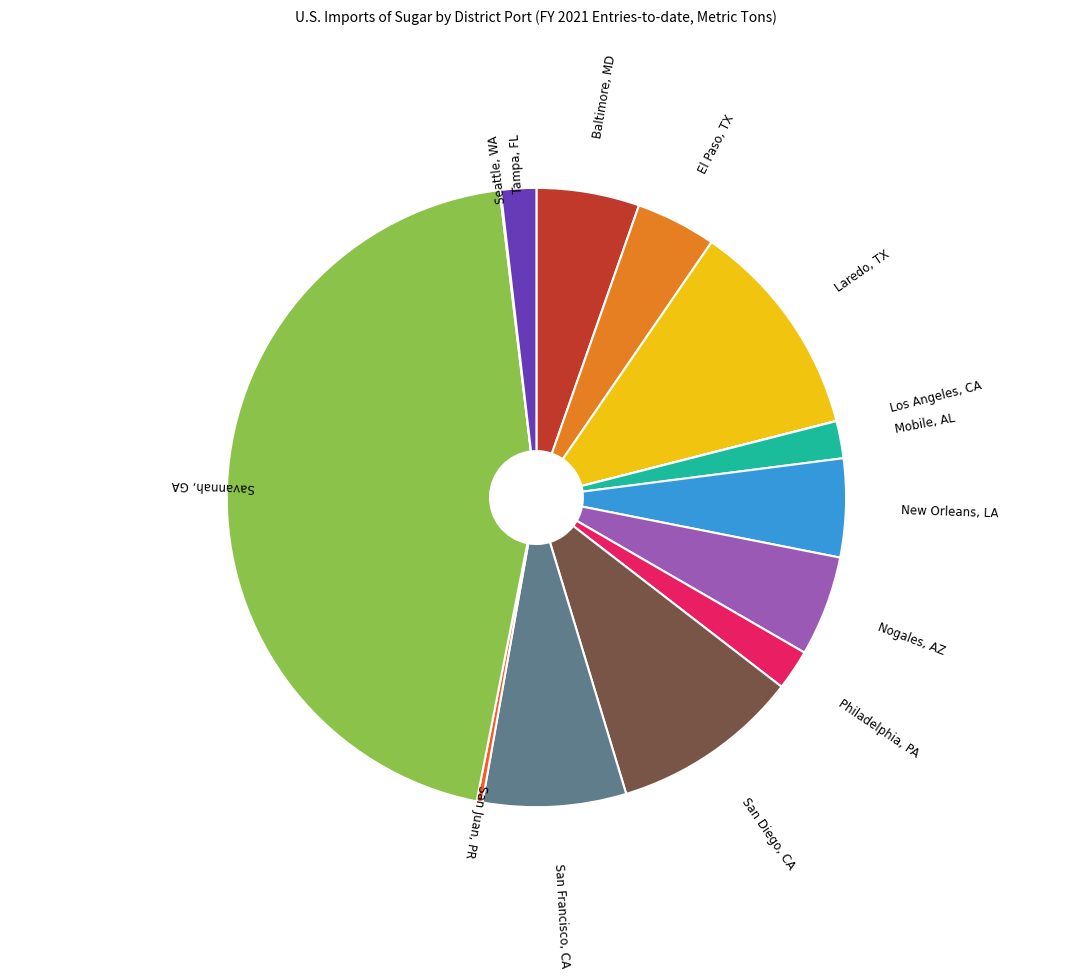

Approximately how many times larger is the value at Tampa, FL compared to San Juan, PR?

6.1